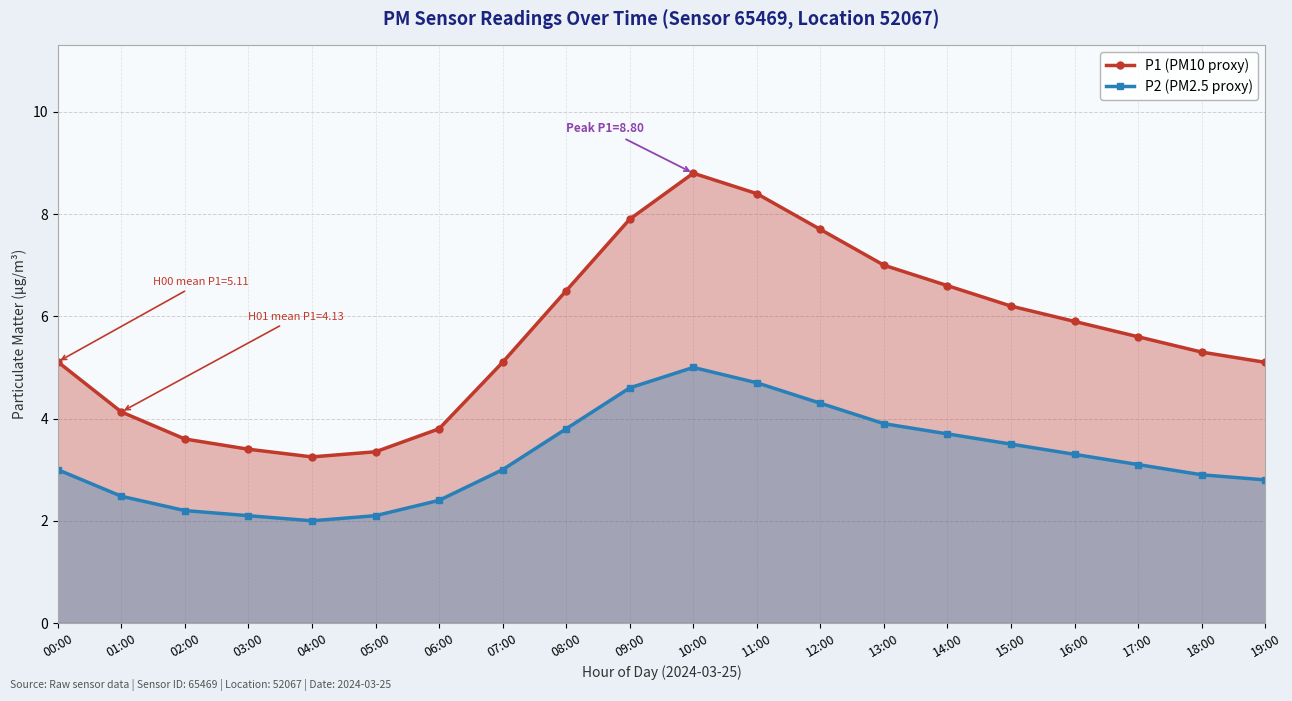

How many categories are shown in the chart?

20